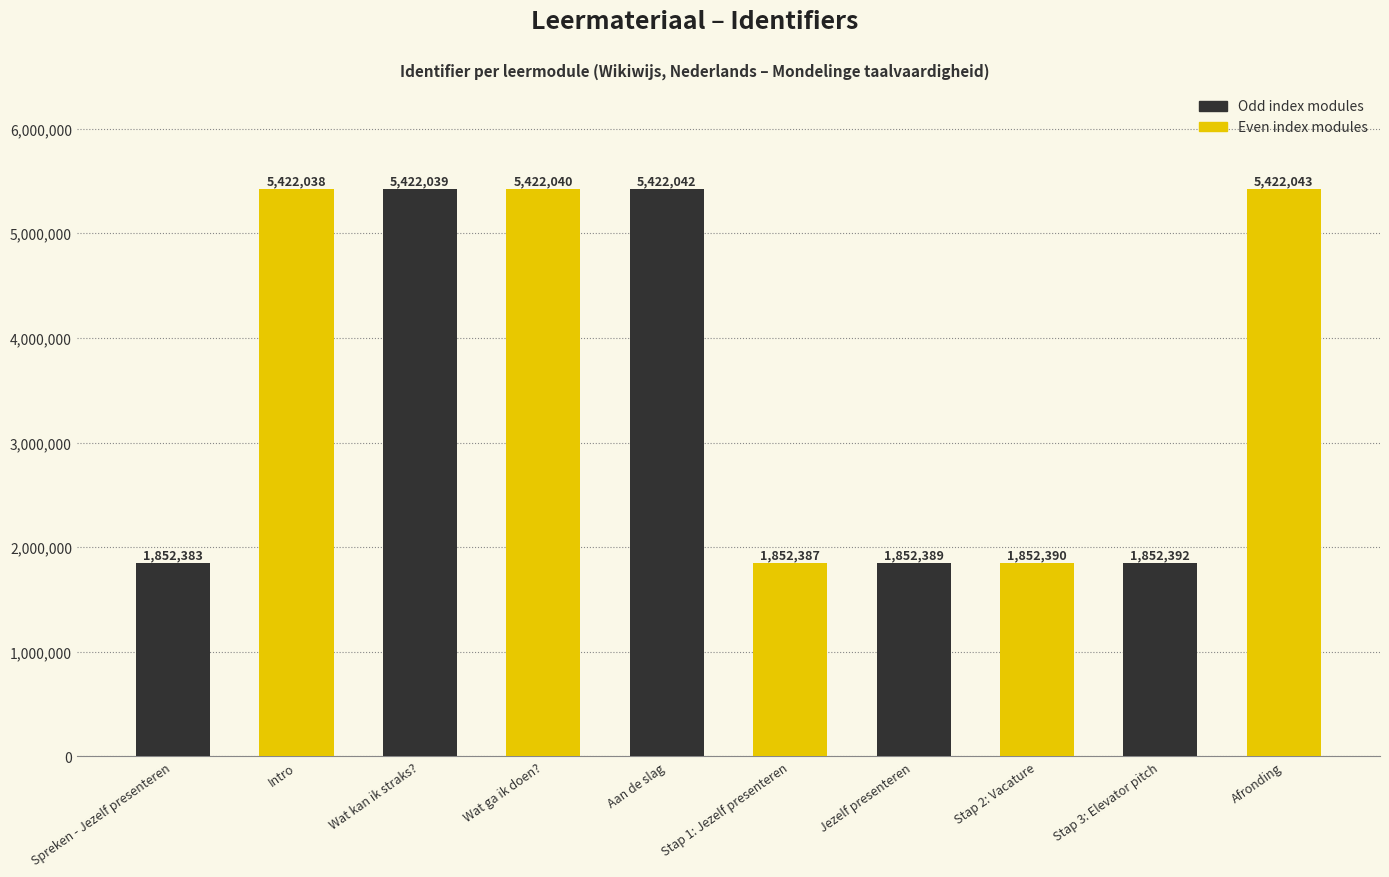

Reading right to left, extract all data points from this chart.

Afronding=5422043	Stap 3: Elevator pitch=1852392	Stap 2: Vacature=1852390	Jezelf presenteren=1852389	Stap 1: Jezelf presenteren=1852387	Aan de slag=5422042	Wat ga ik doen?=5422040	Wat kan ik straks?=5422039	Intro=5422038	Spreken - Jezelf presenteren=1852383